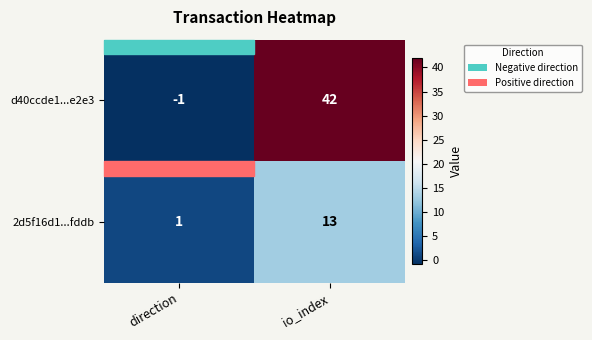

At which label does d40ccde1...e2e3 reach its peak?

io_index